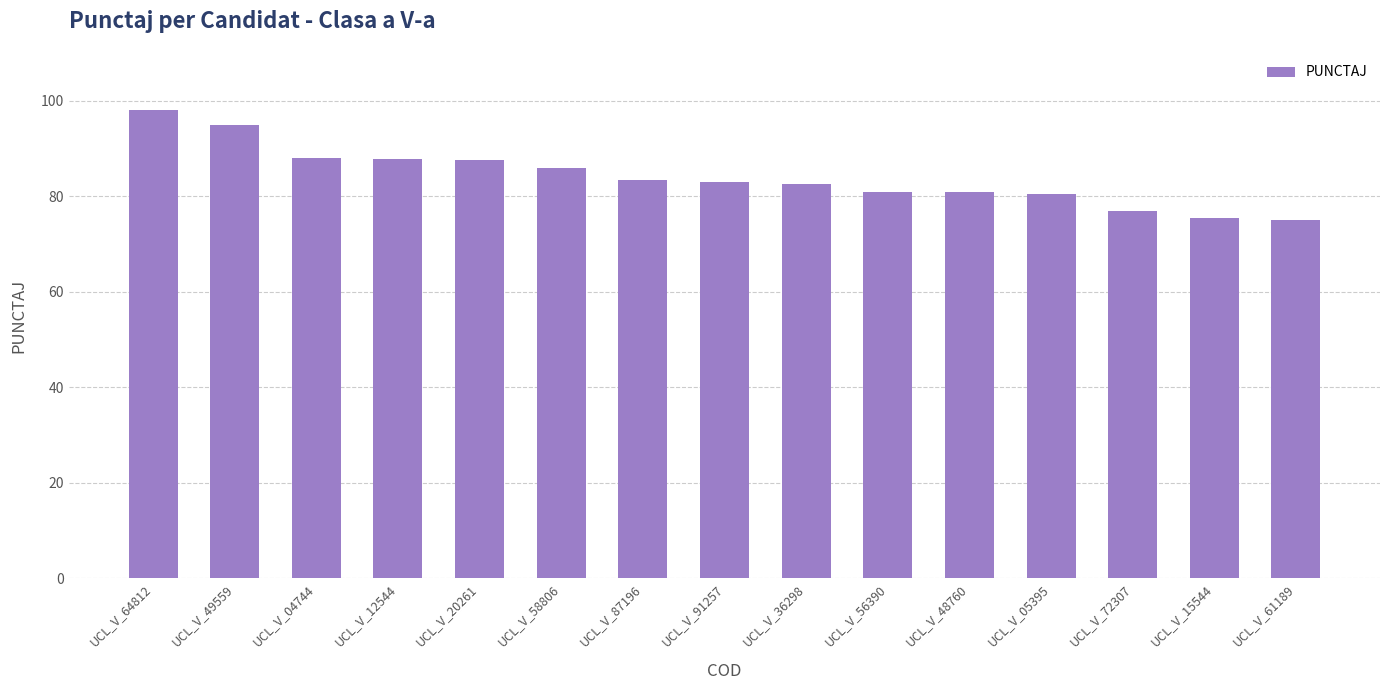

What is the smallest value displayed?

75.0